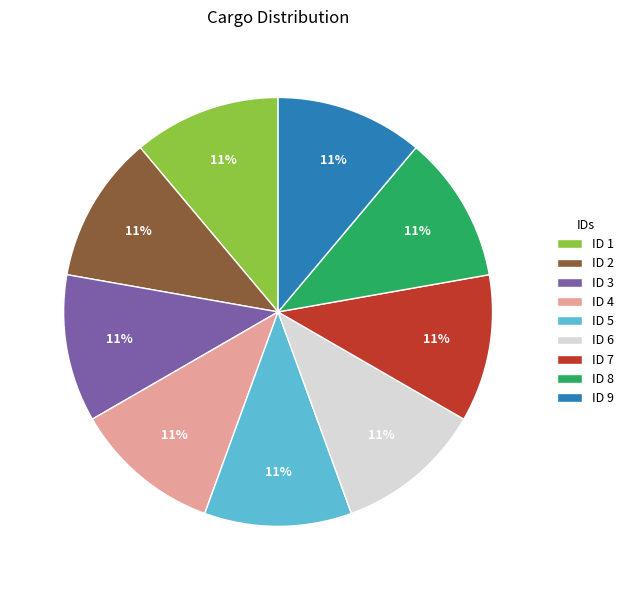

Is there a majority slice in this chart?

No